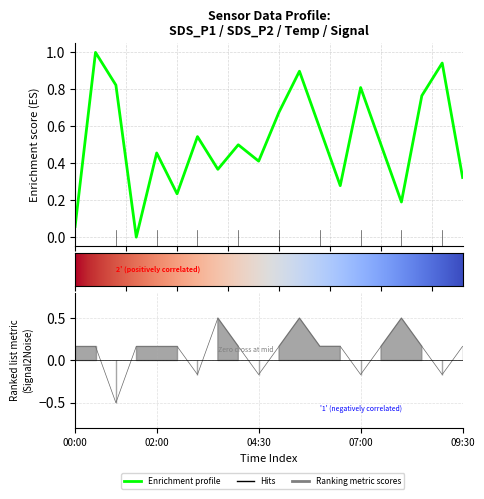

True or false: Signal and SDS_P1 cross at least once.

True